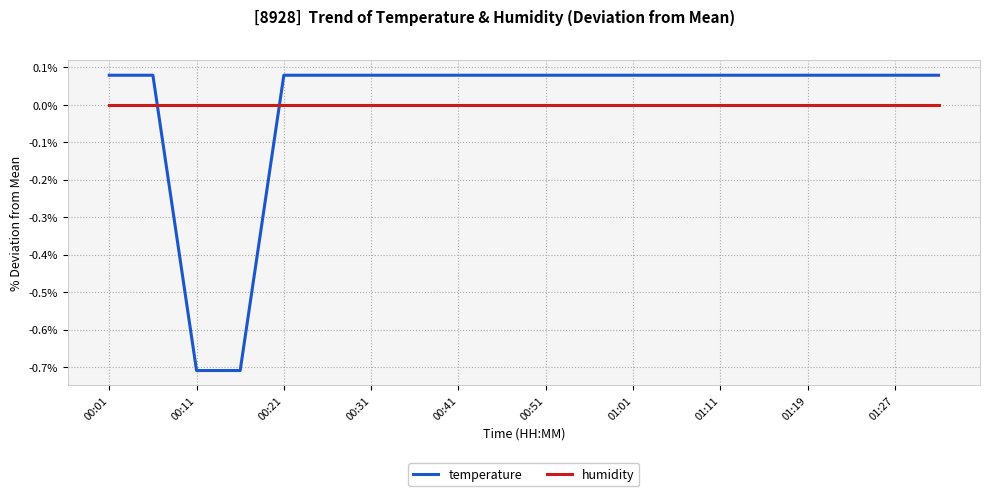

True or false: temperature and humidity intersect in this chart.

True